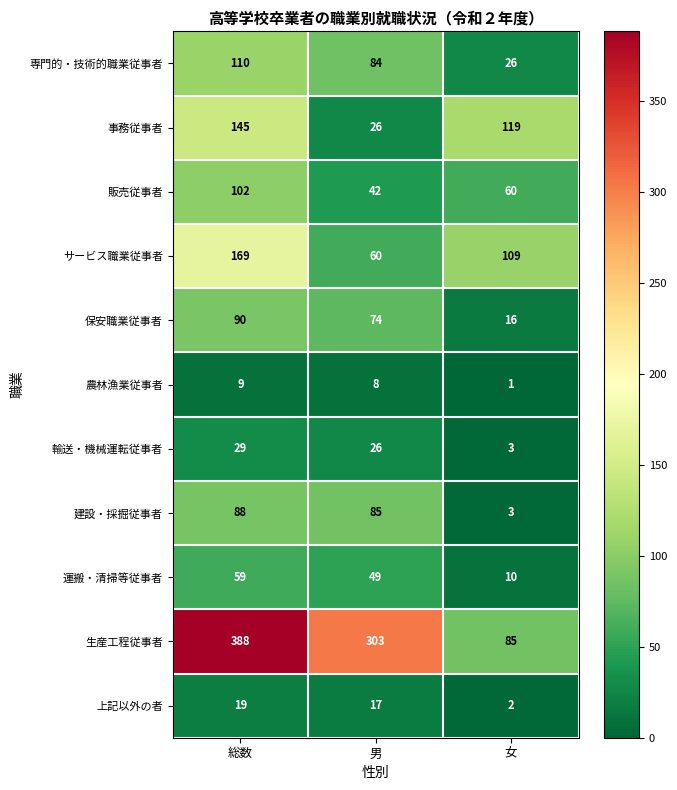

At which category is the sum across all series the highest?

総数